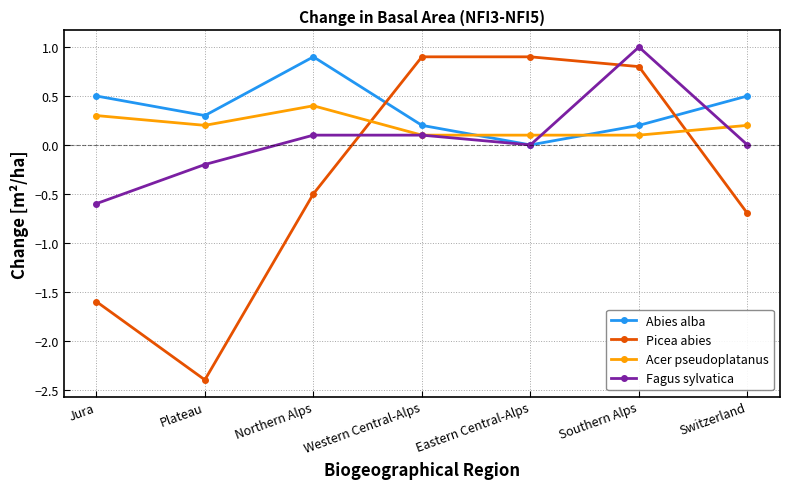

How many times do Picea abies and Abies alba cross each other?

2